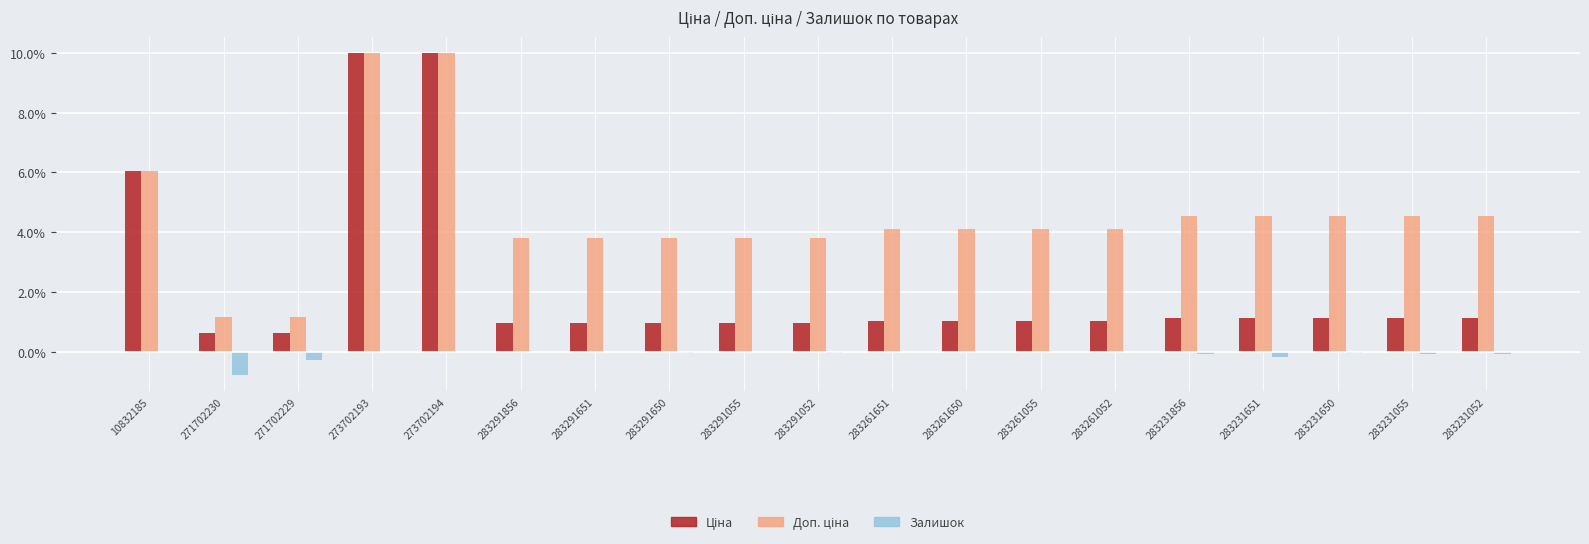

The Залишок series shows -0.0 at 283261055. True or false?

True